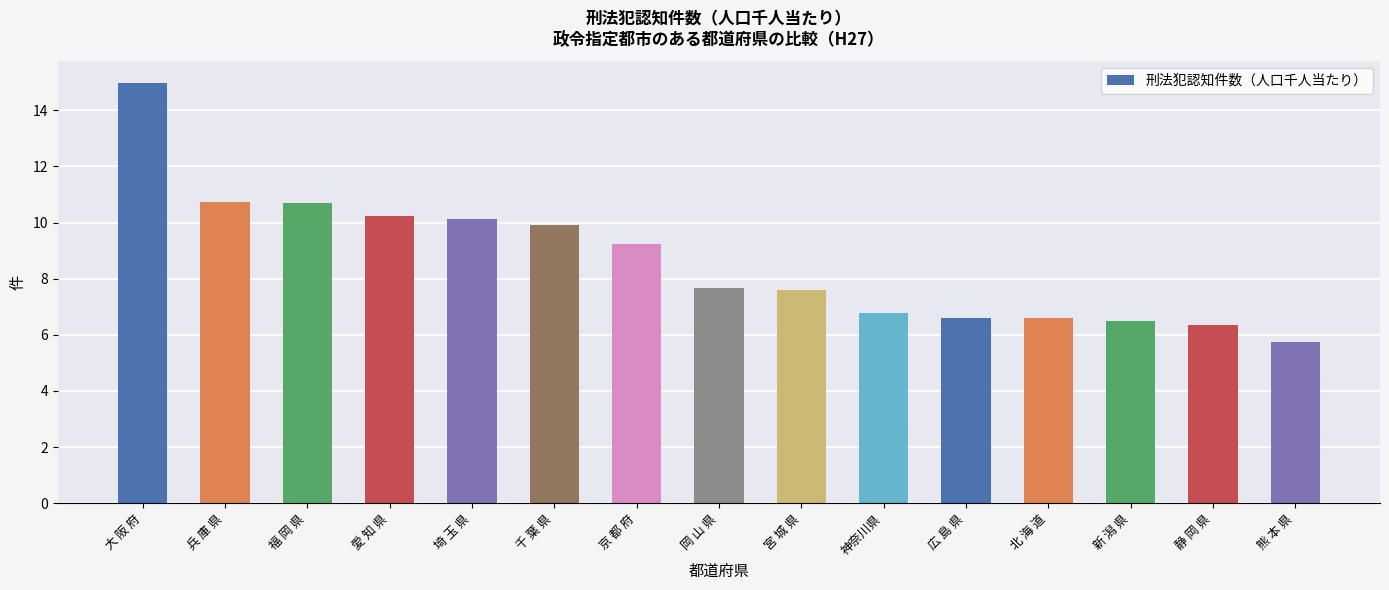

What is the average value?

8.6